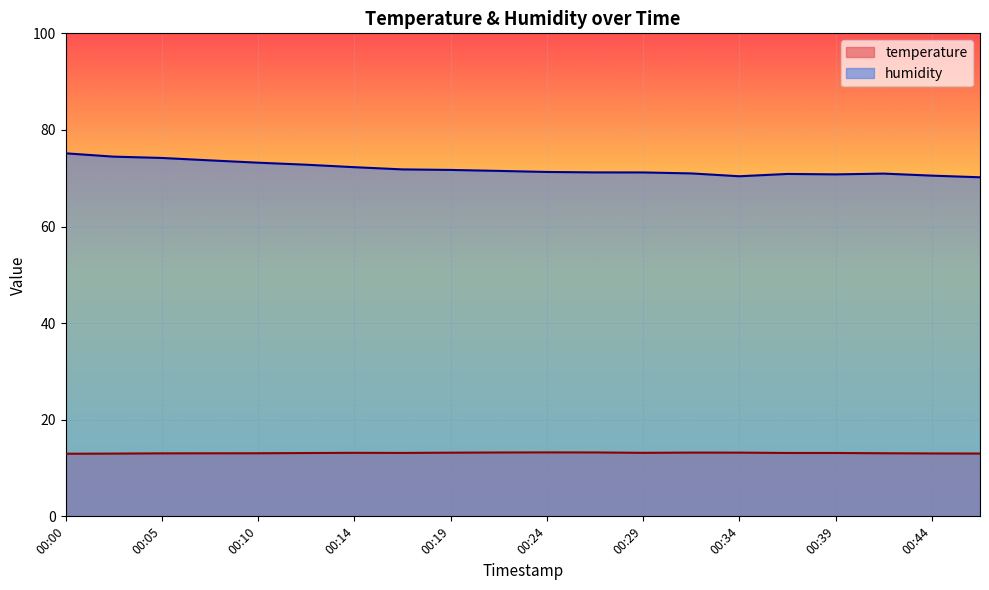

Where is temperature nearest to the value 13?

00:46